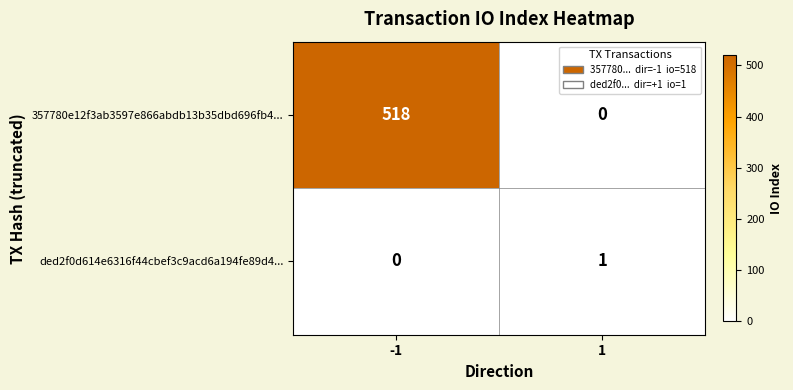

Rank the series by their maximum value, from lowest to highest.

ded2f0d614e6316f44cbef3c9acd6a194fe89d4..., 357780e12f3ab3597e866abdb13b35dbd696fb4...